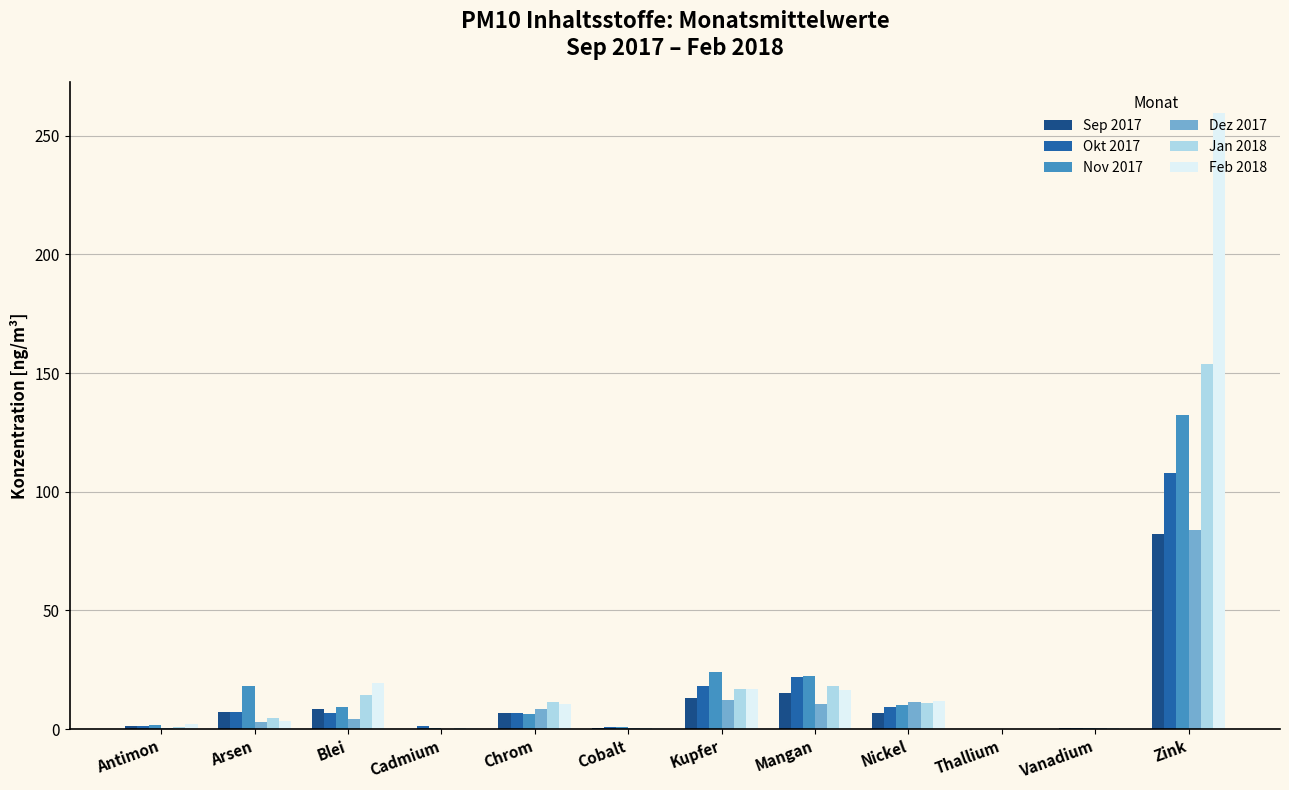

The Nov 2017 series shows 132.4 at Zink. True or false?

True